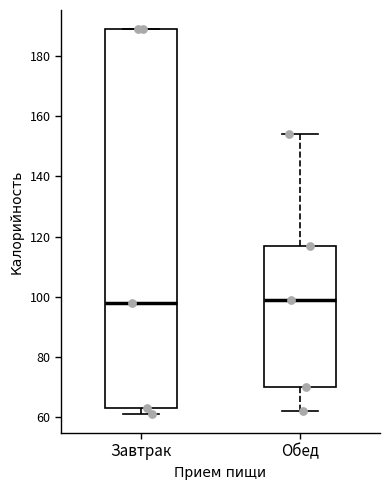

Reading left to right, transcribe this box plot: for each box, give where its median line is, the range the box spans, and where its two whiskers end, as read against the y-axis. The values are not printed on the chart, so give them approximately, as read against the axis.

Завтрак: median 98, box 64 to 190, whiskers 62 to 190
Обед: median 100, box 70 to 118, whiskers 62 to 154